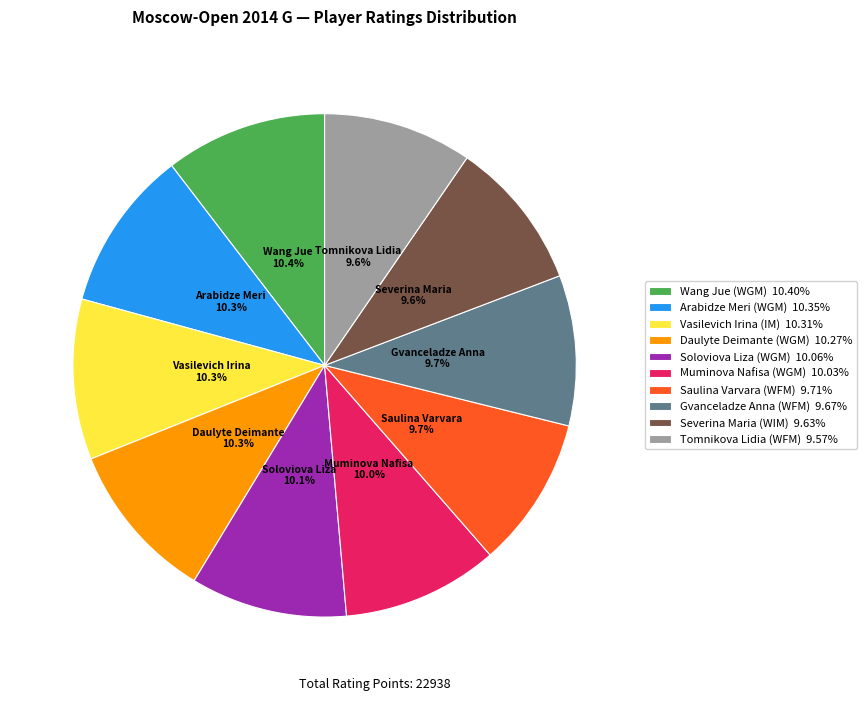

Count the number of slices in the pie.

10